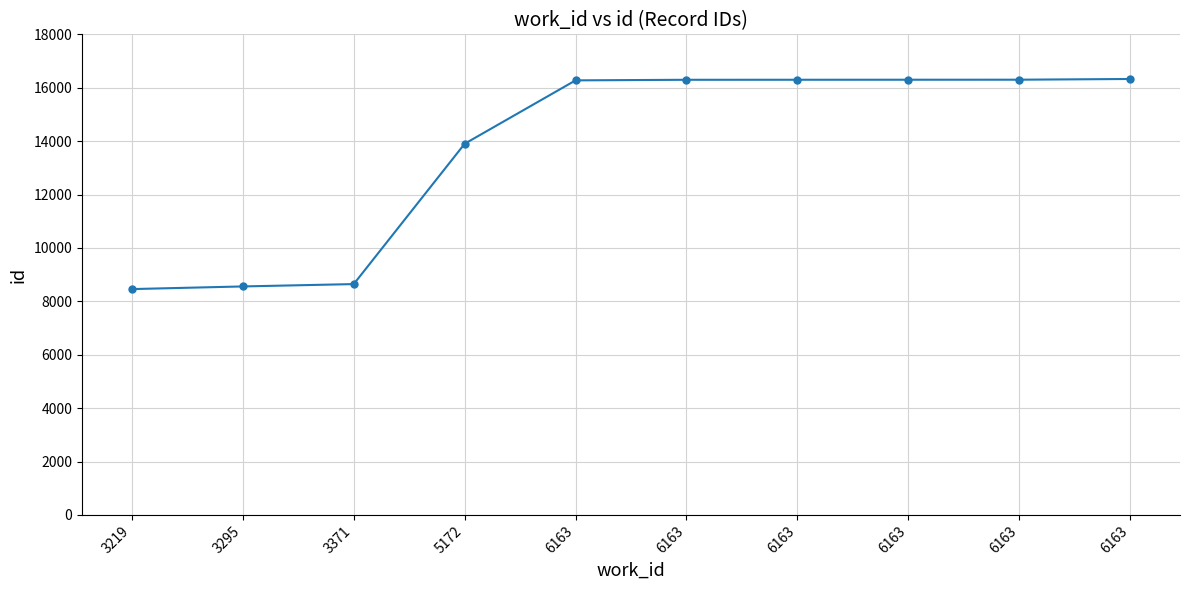

Rank the categories by value from lowest to highest.

3219, 3295, 3371, 5172, 6163, 6163, 6163, 6163, 6163, 6163